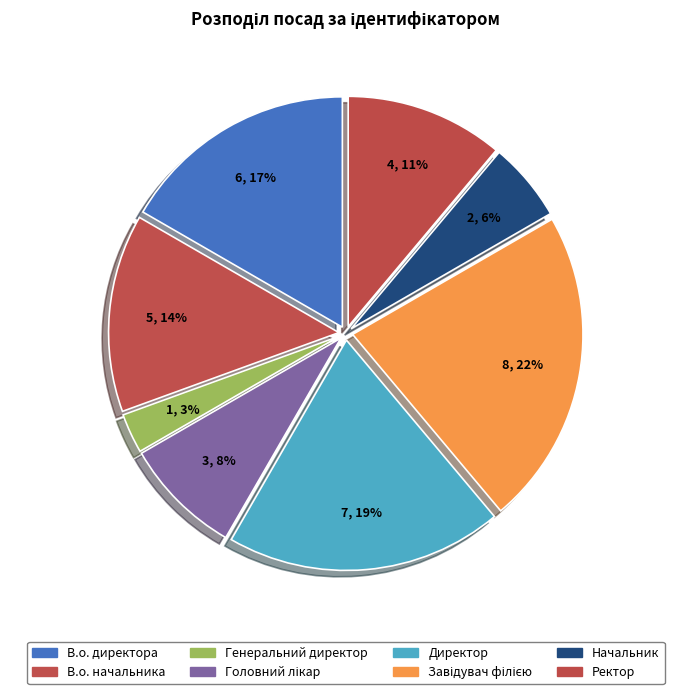

Is Завідувач філією the majority of the pie?

No